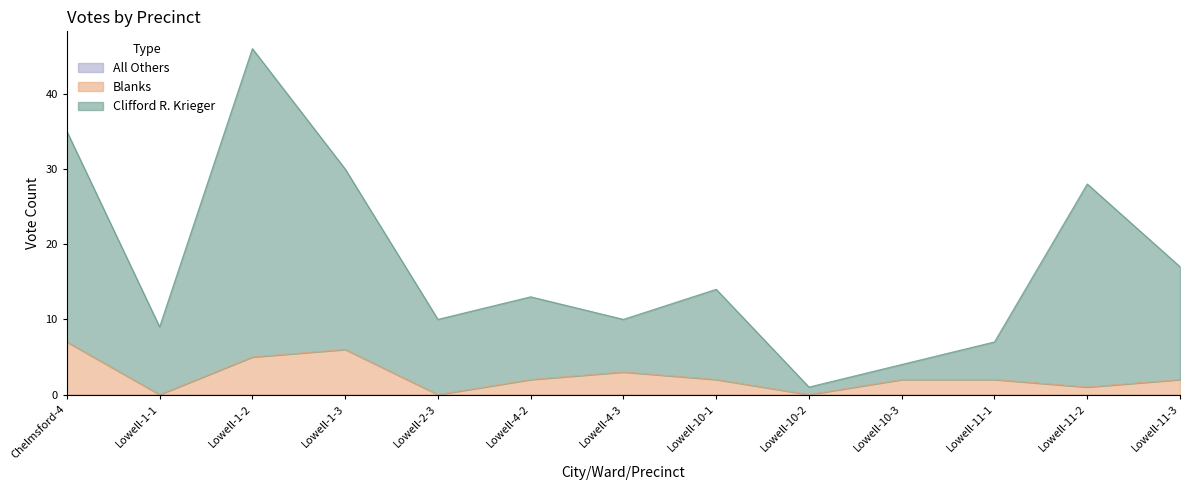

How many data points in Blanks are above 2?

4